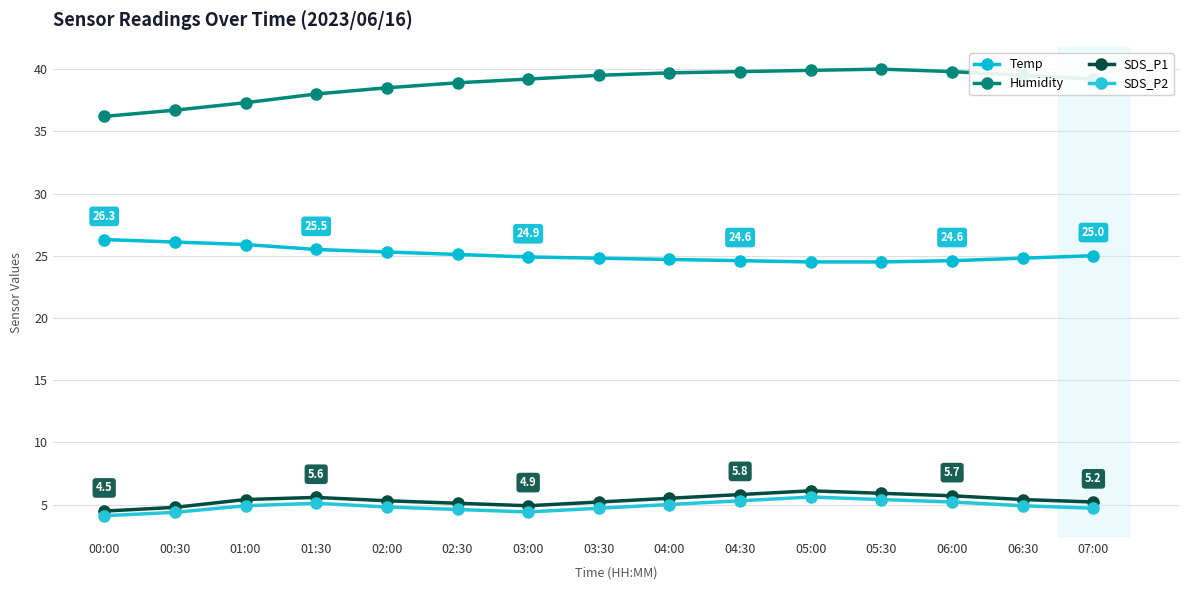

Where is SDS_P2 nearest to the value 4?

00:00